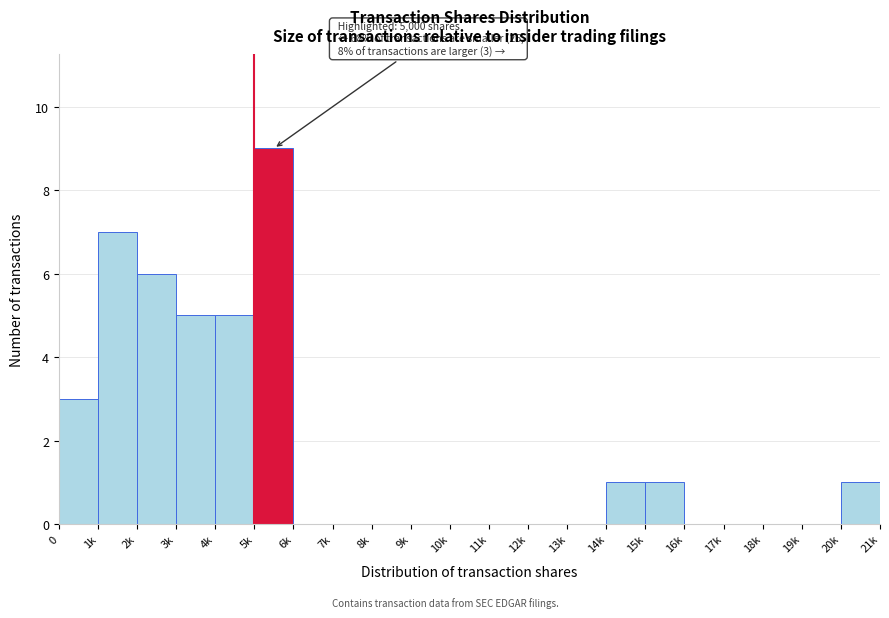

Reading left to right, extract all data points from this chart.

0=3	1k=7	2k=6	3k=5	4k=5	5k=9	6k=0	7k=0	8k=0	9k=0	10k=0	11k=0	12k=0	13k=0	14k=1	15k=1	16k=0	17k=0	18k=0	19k=0	20k=1